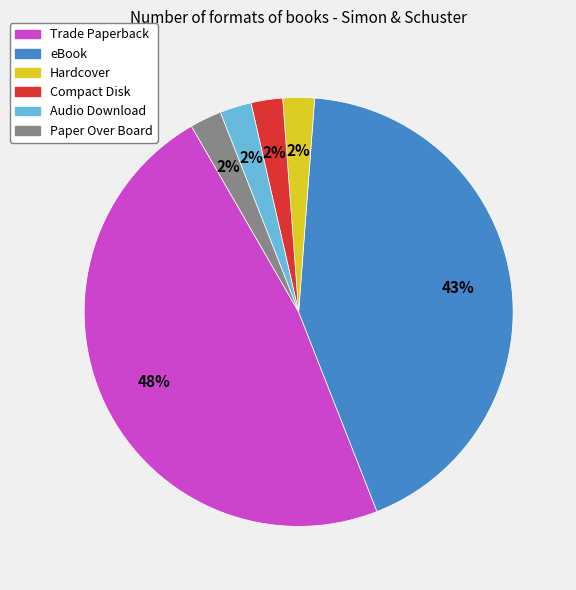

Which slice is the largest?

Trade Paperback